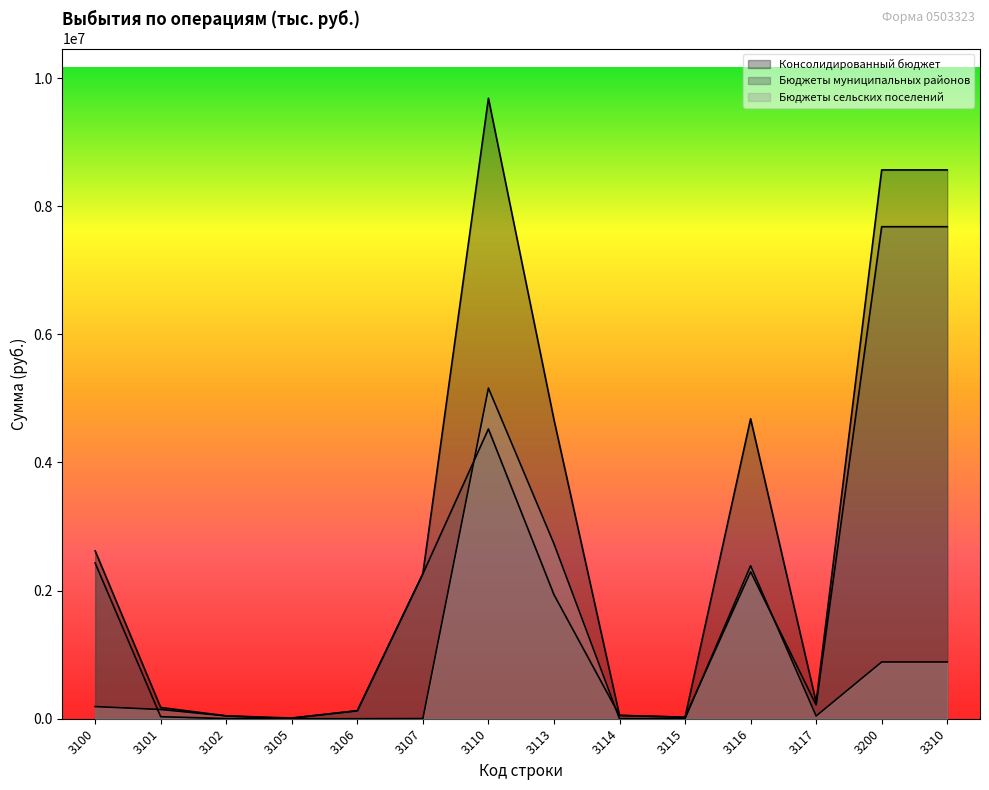

What is the value of the Бюджеты муниципальных районов point at the 7th from the left?

4523294.6